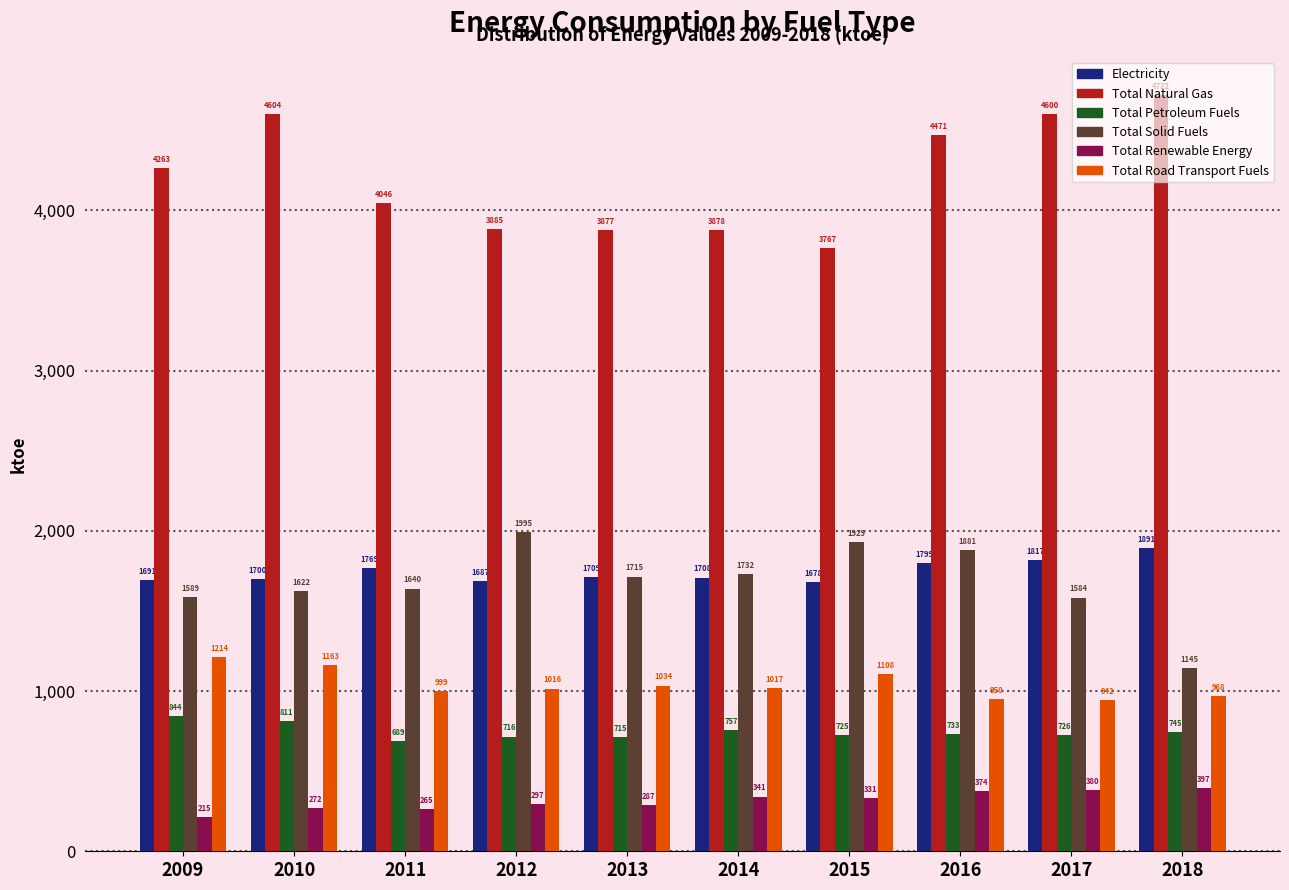

Between 2014 and 2018, which series saw the biggest shift?

Total Natural Gas